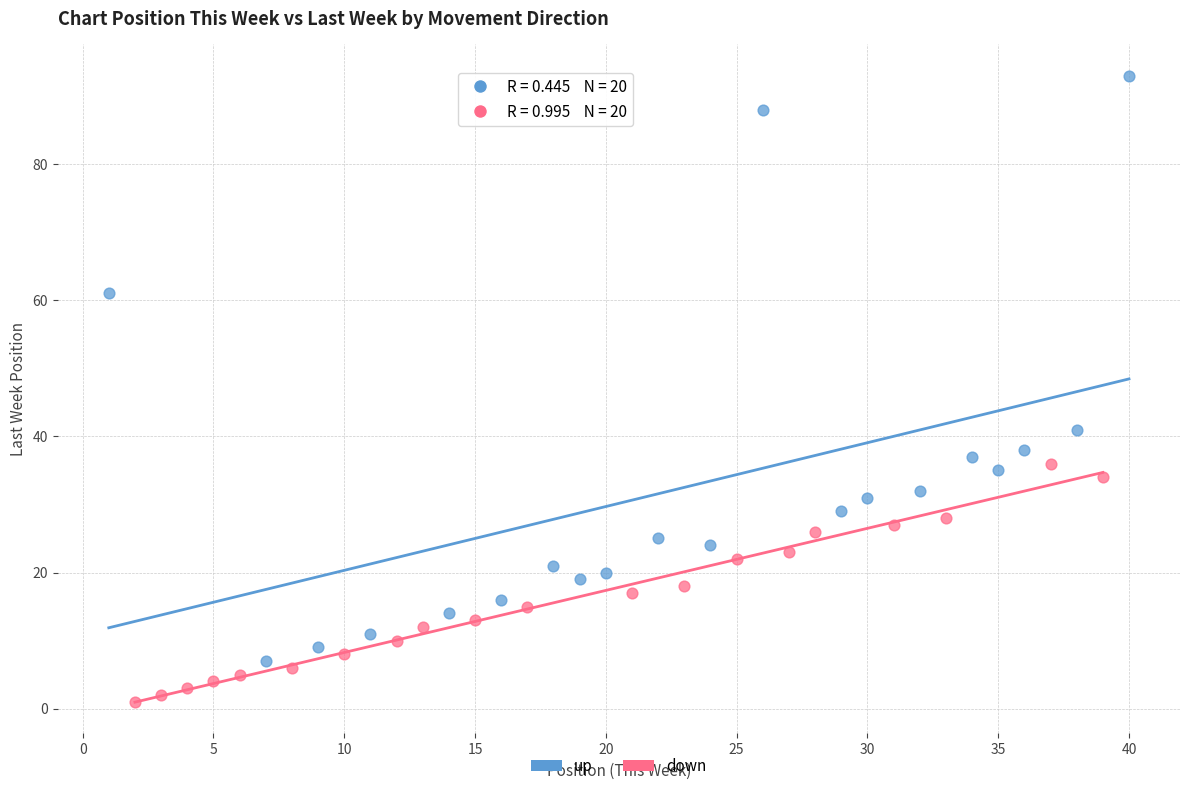

Which series reaches the minimum Y coordinate?

down